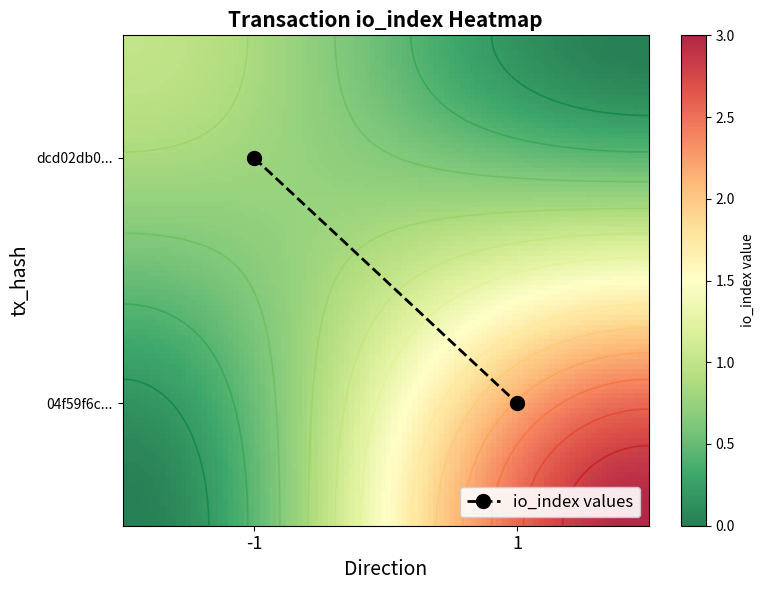

What is the maximum value shown in the chart?

3